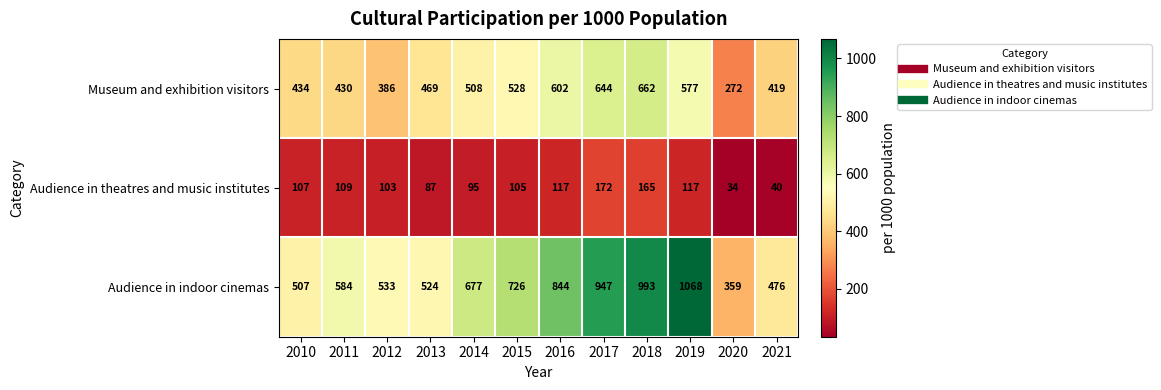

What is the maximum value for Museum and exhibition visitors?

662